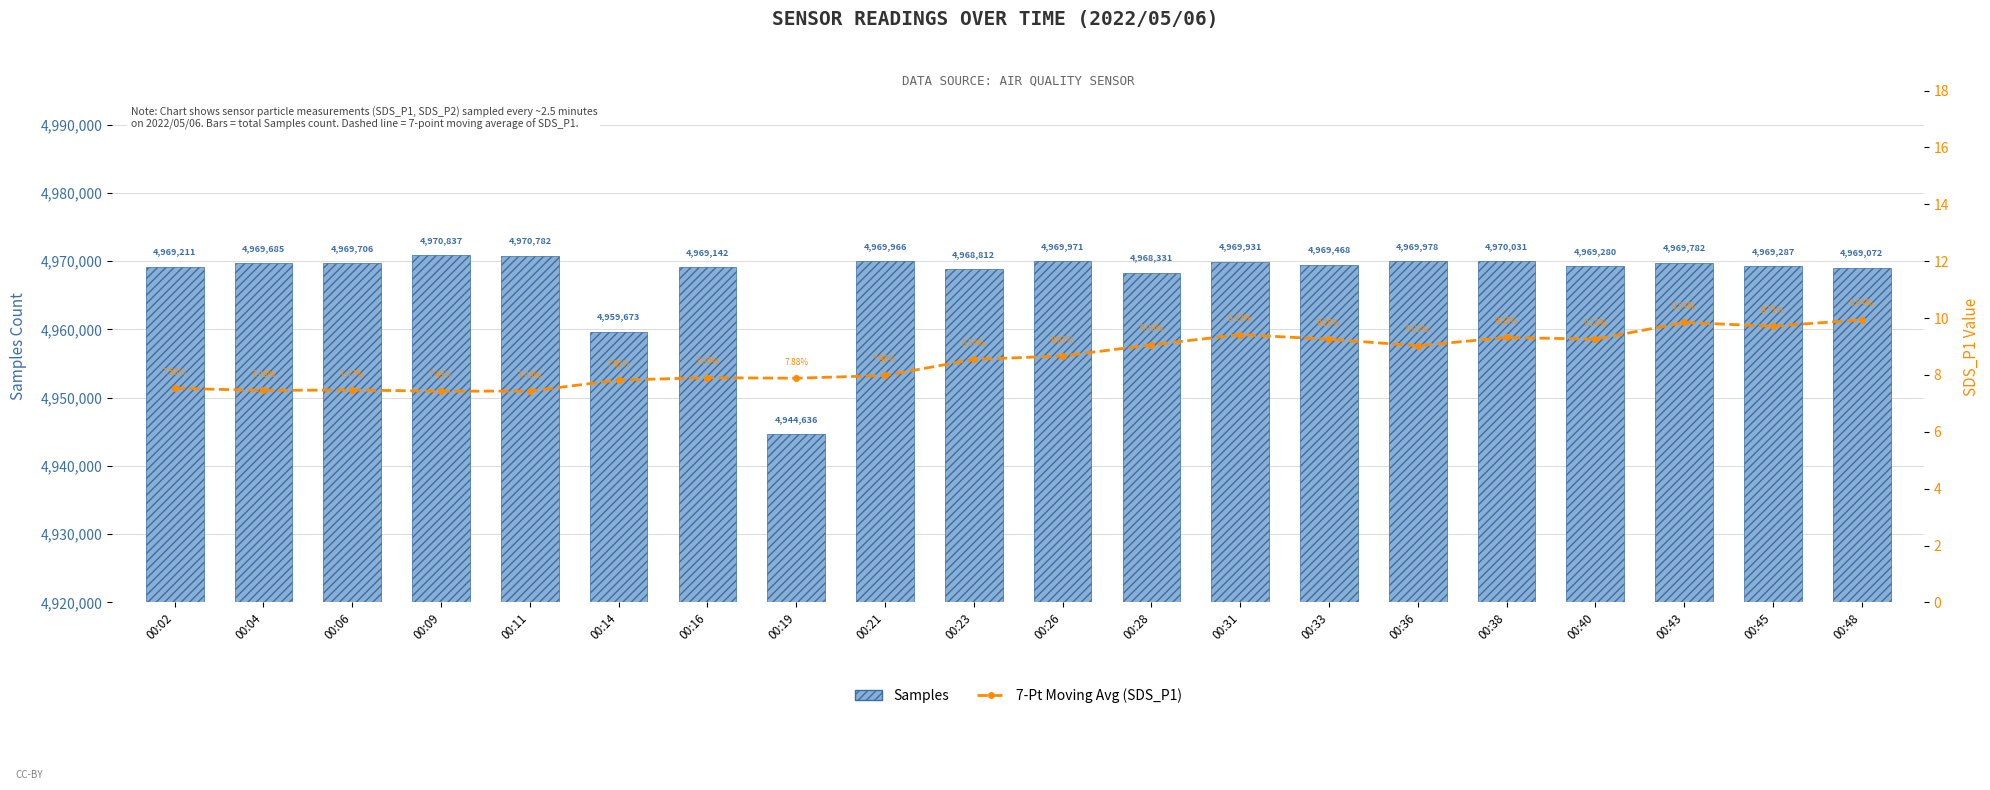

How many data points in Samples are less than 4969685?

10